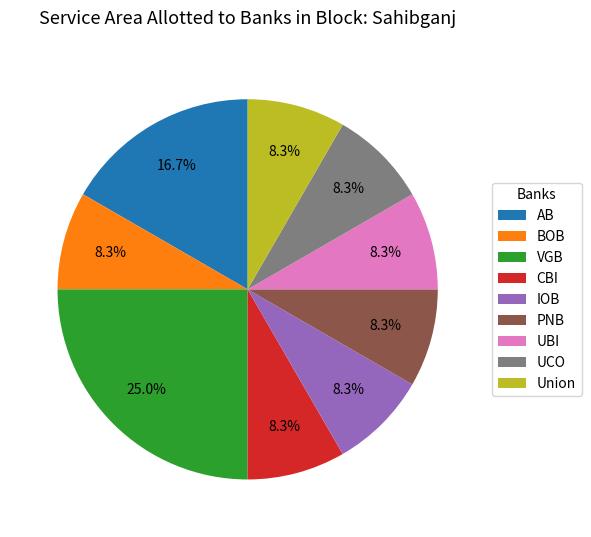

Which category has the biggest portion of the pie?

VGB